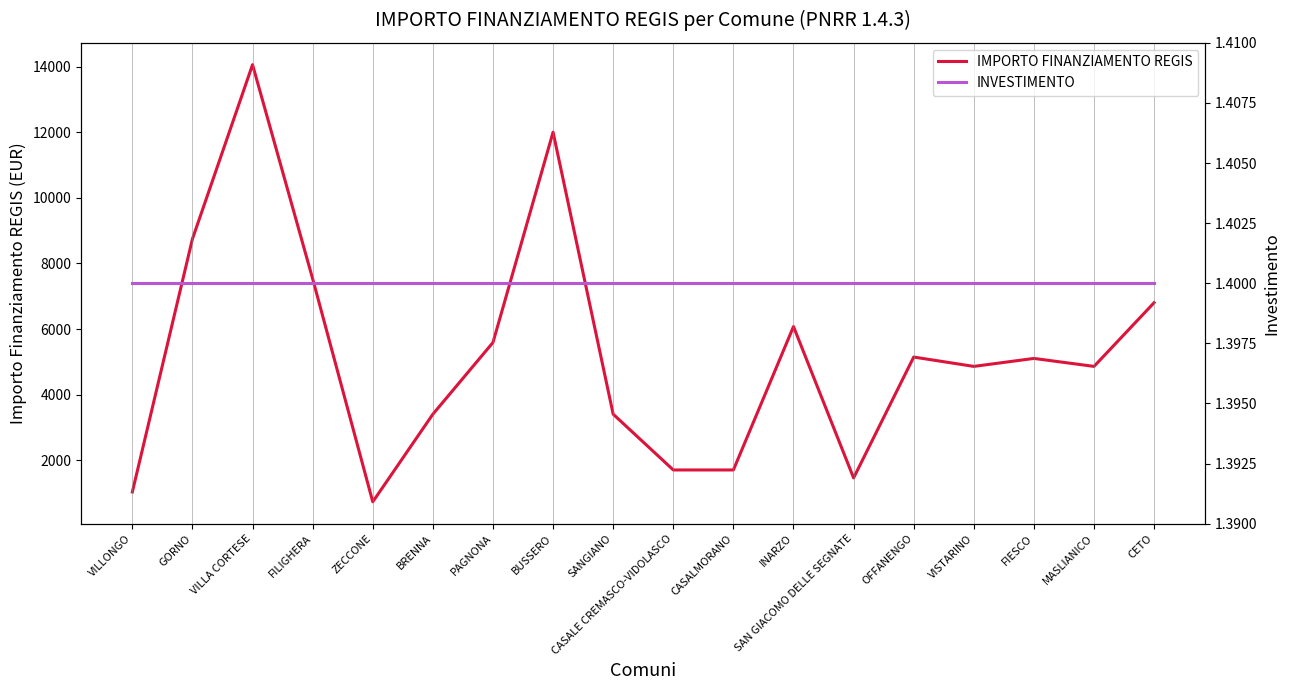

Between ZECCONE and CETO, which is larger?

CETO